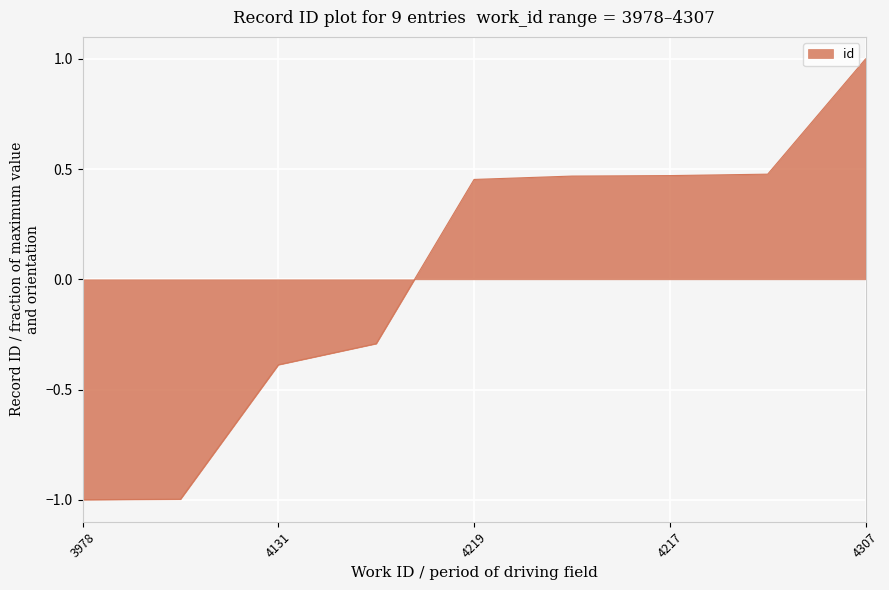

What is the maximum value shown in the chart?

1.0